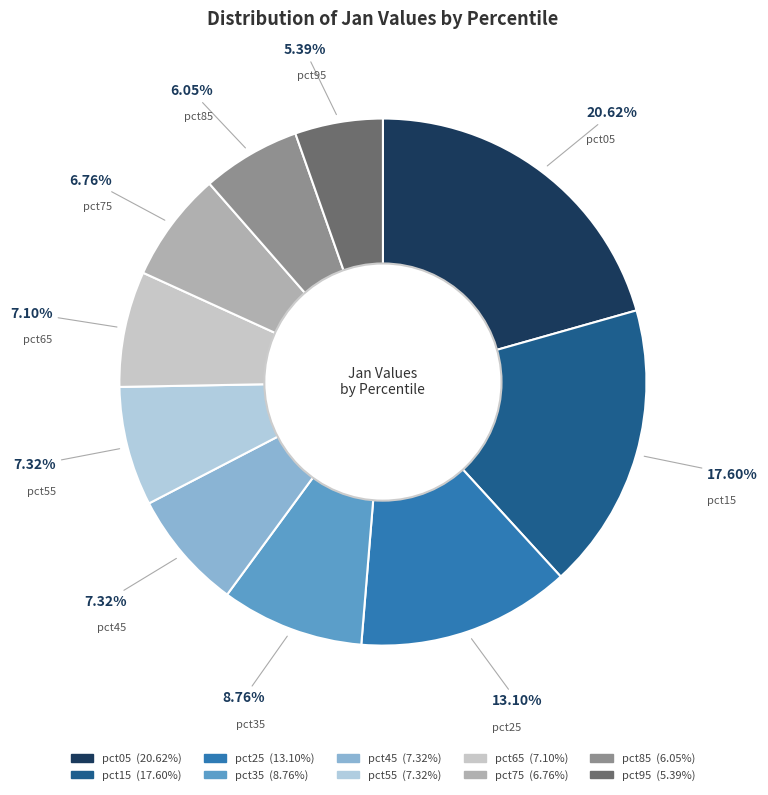

To the nearest percent, what is the combined percentage of pct25 and pct85?

19%